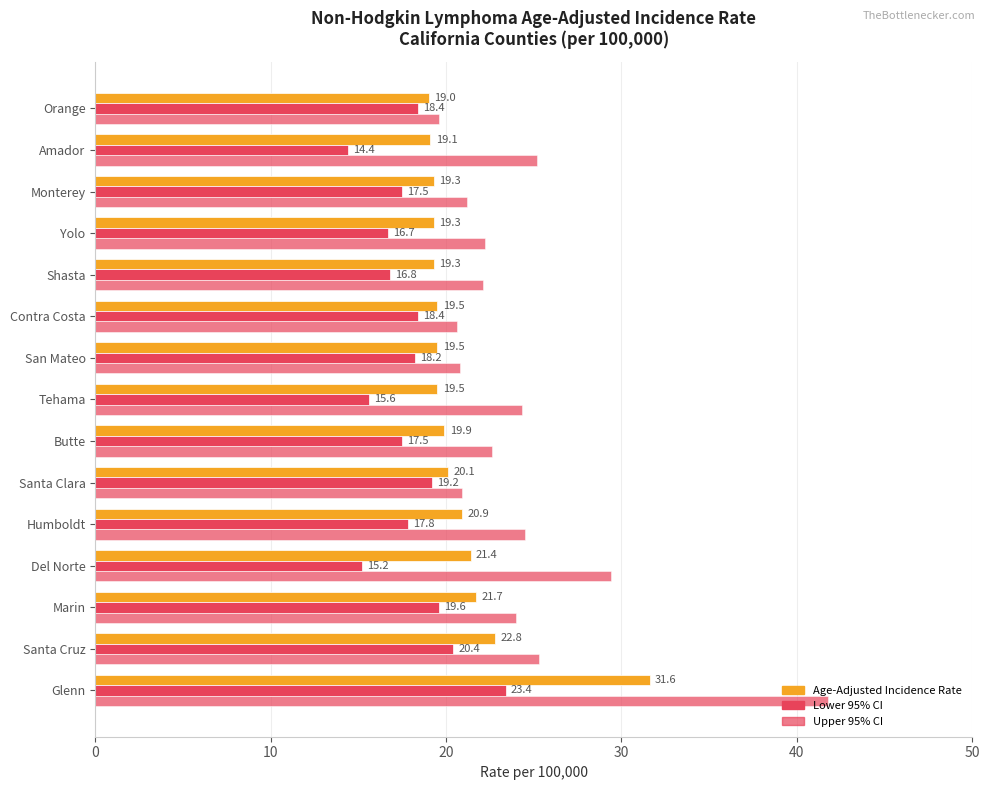

Count the number of categories in the chart.

15